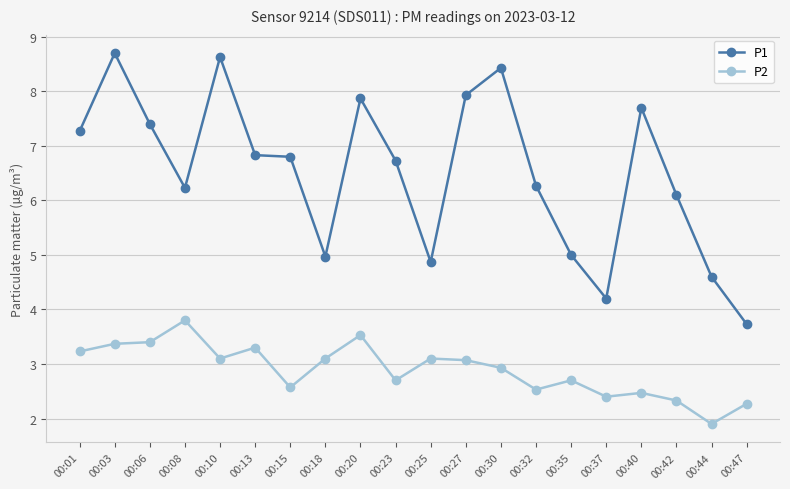

What is the difference between the maximum and minimum values in the P1 series?

5.0